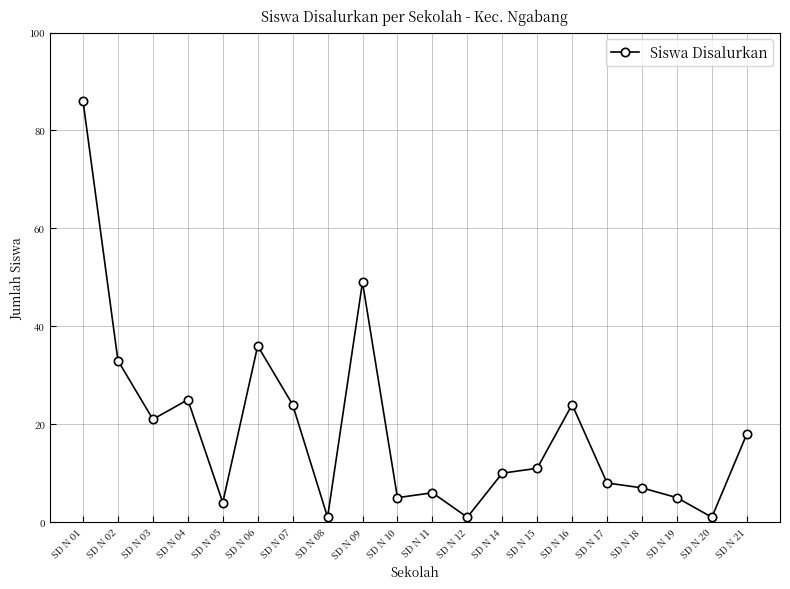

How many interior local valleys (lower than both neighbors) does the data have?

6